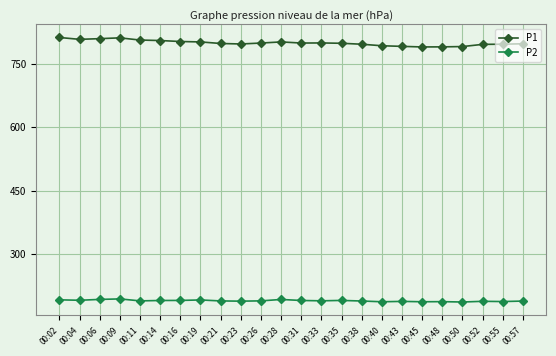

What is the sum of all P1 values?

19191.0